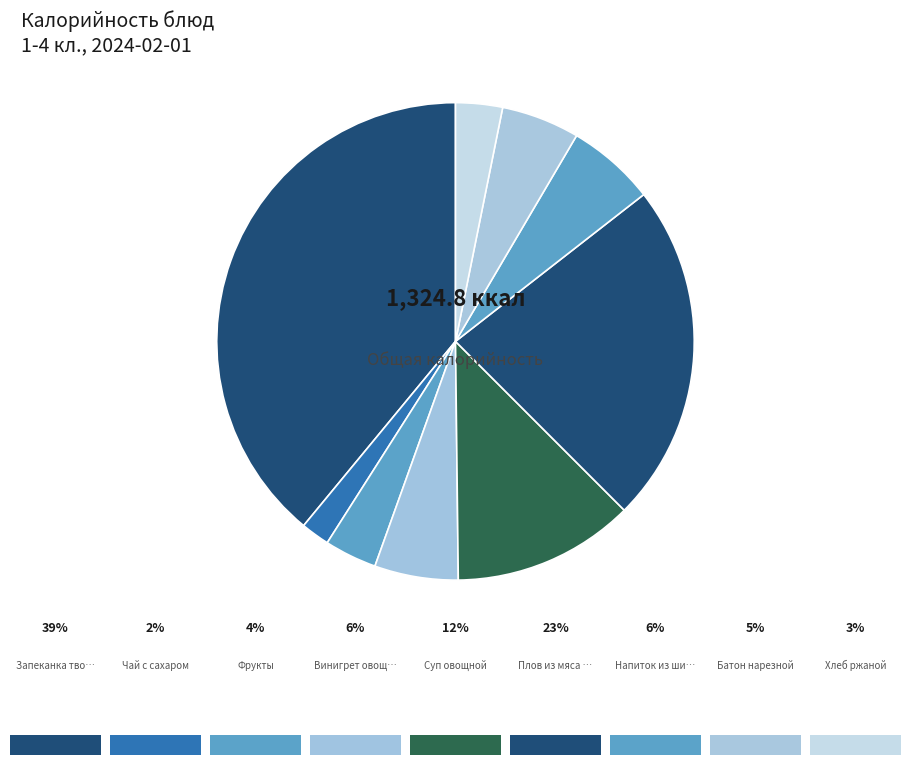

Count the number of slices in the pie.

9